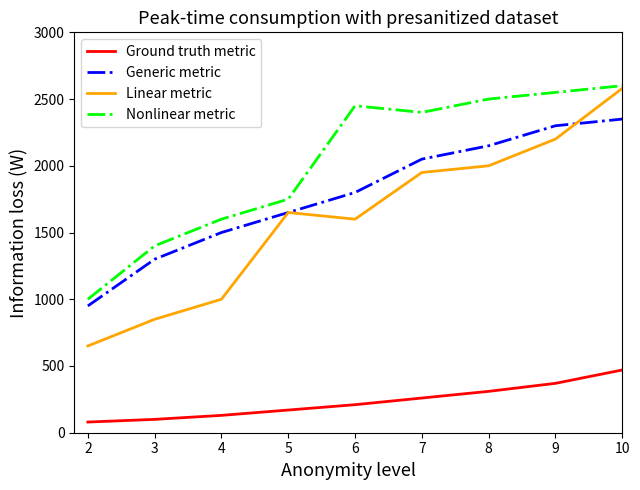

What is the sum of the Linear metric values at 4 and 3?

1850